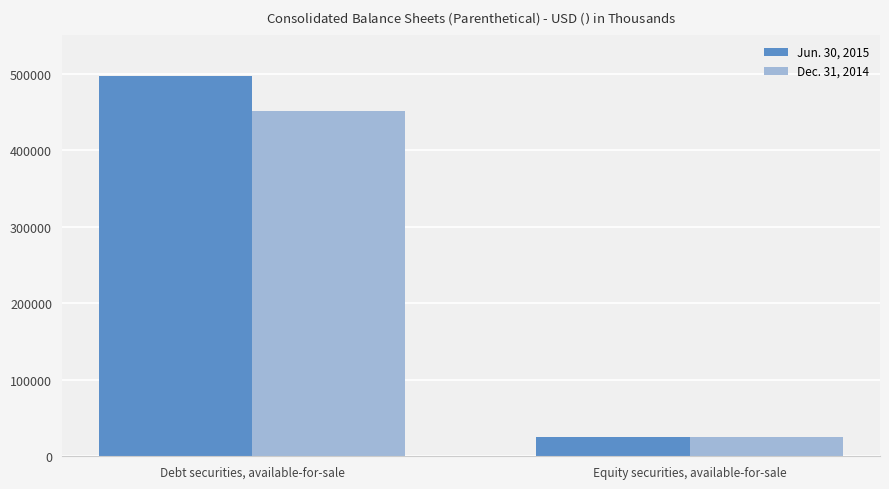

Which series changed the most between Debt securities, available-for-sale and Equity securities, available-for-sale?

Jun. 30, 2015